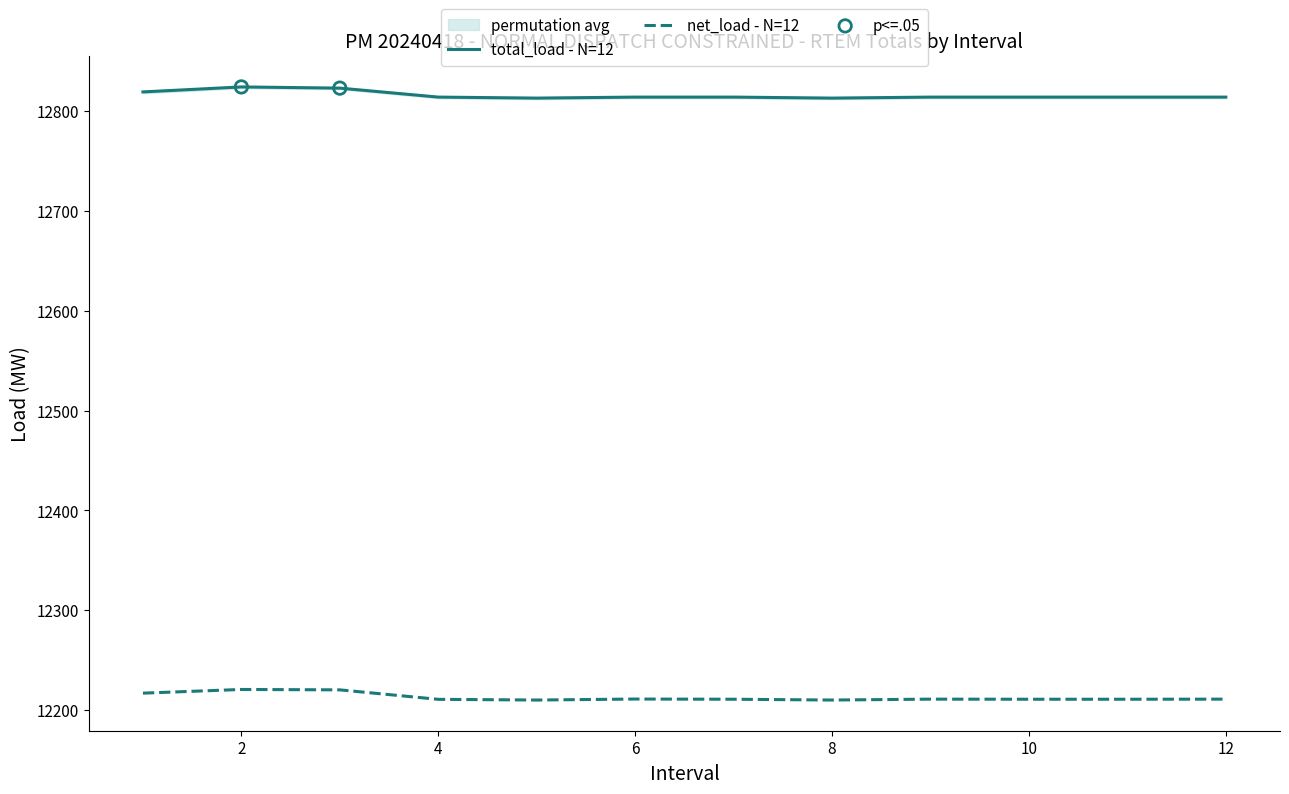

What are all the series names shown in the legend?

total_load, net_load